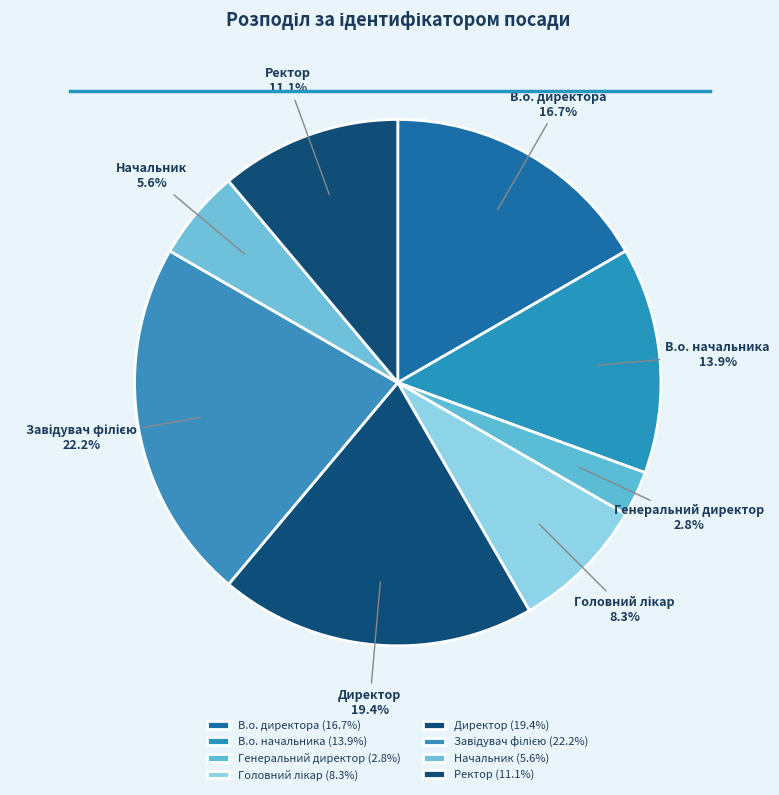

How much of the chart is everything except Ректор?

88.9%